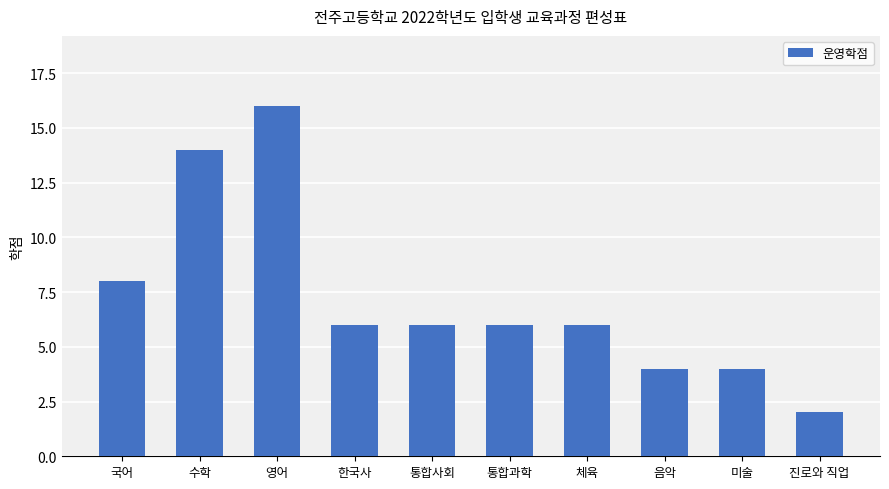

Reading right to left, what are all the values shown in this chart?

진로와 직업=2	미술=4	음악=4	체육=6	통합과학=6	통합사회=6	한국사=6	영어=16	수학=14	국어=8